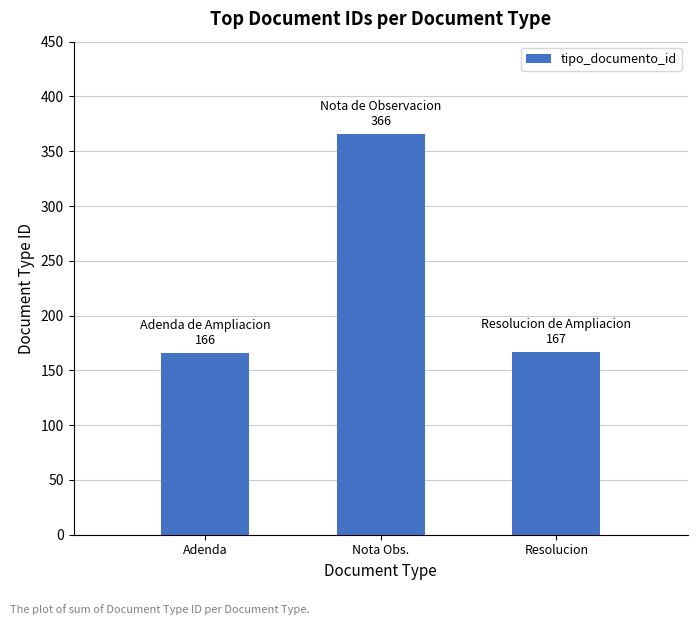

What is the label of the 1st bar from the right?

Resolucion